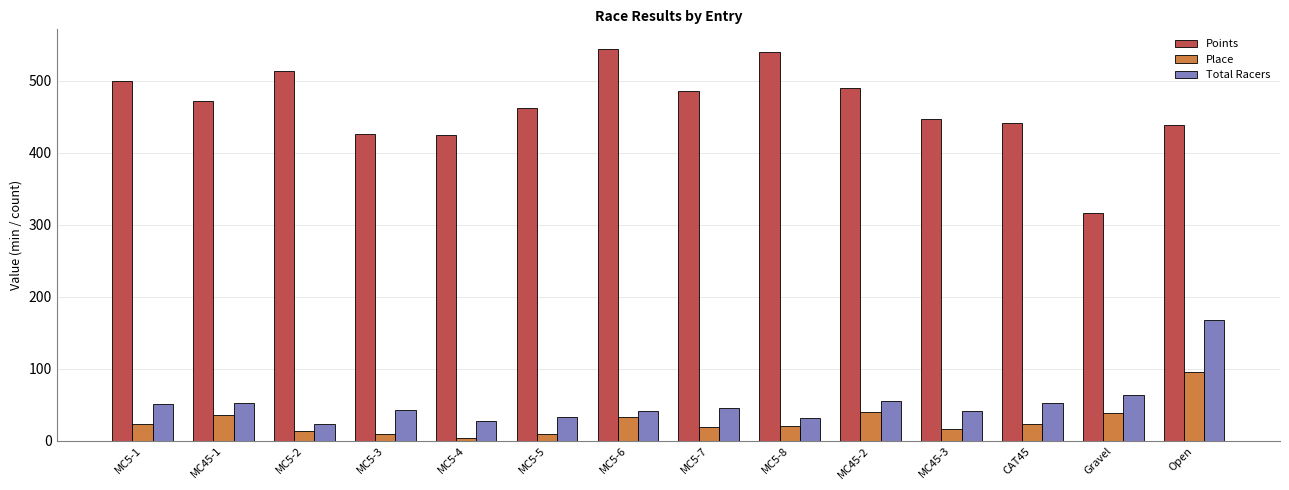

What is the label of the 5th bar from the right?

MC45-2